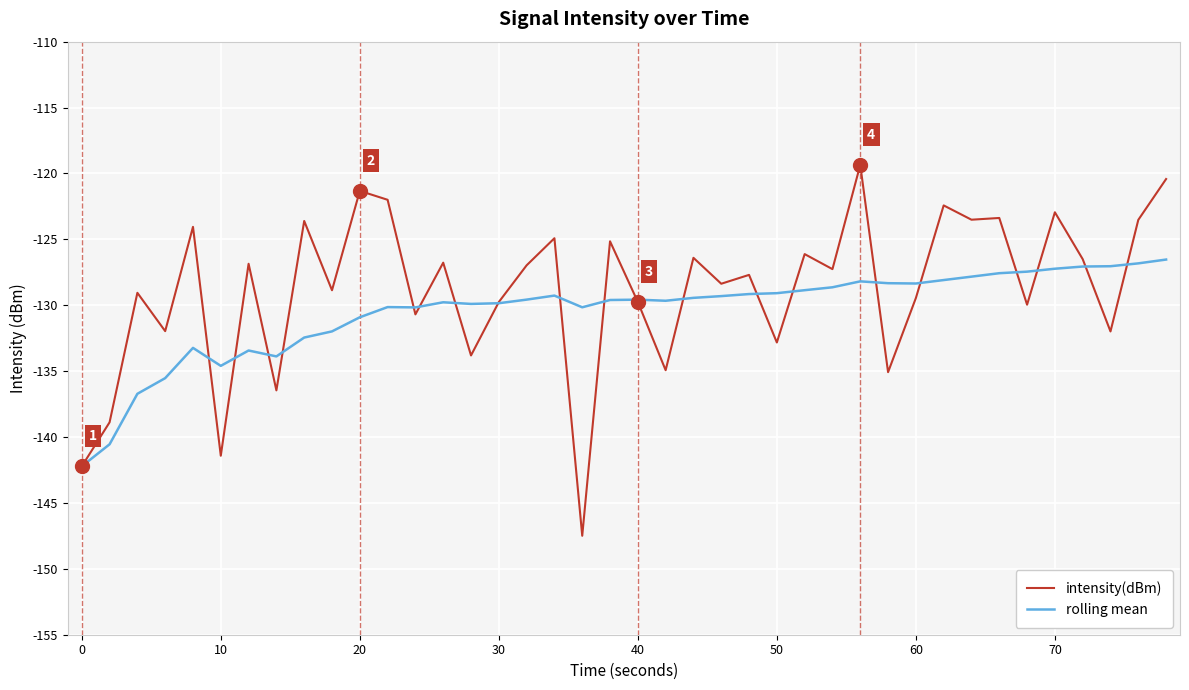

What is the sum of all intensity(dBm) values?

-5154.1